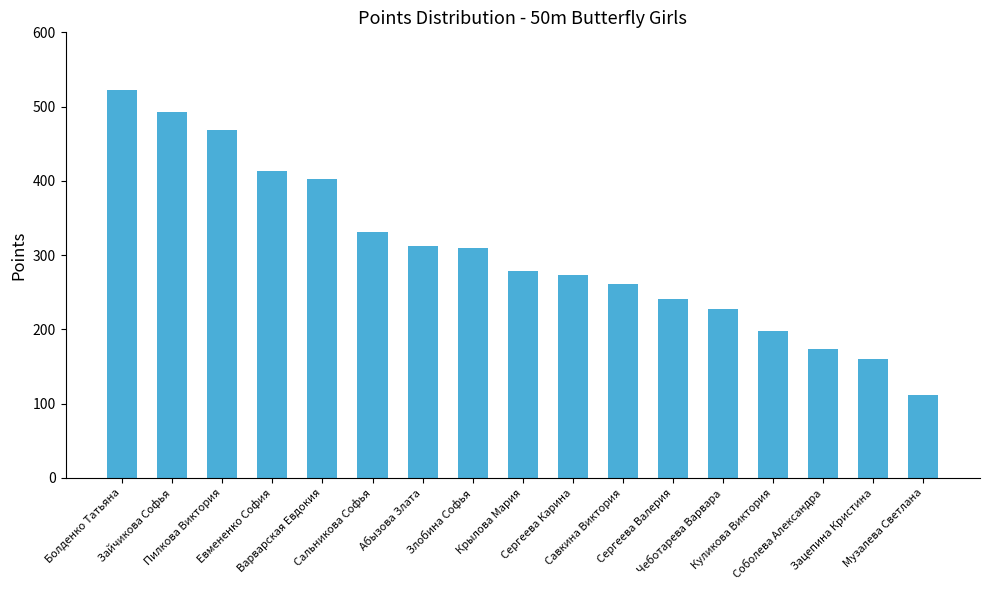

How many data points are less than 278?

8